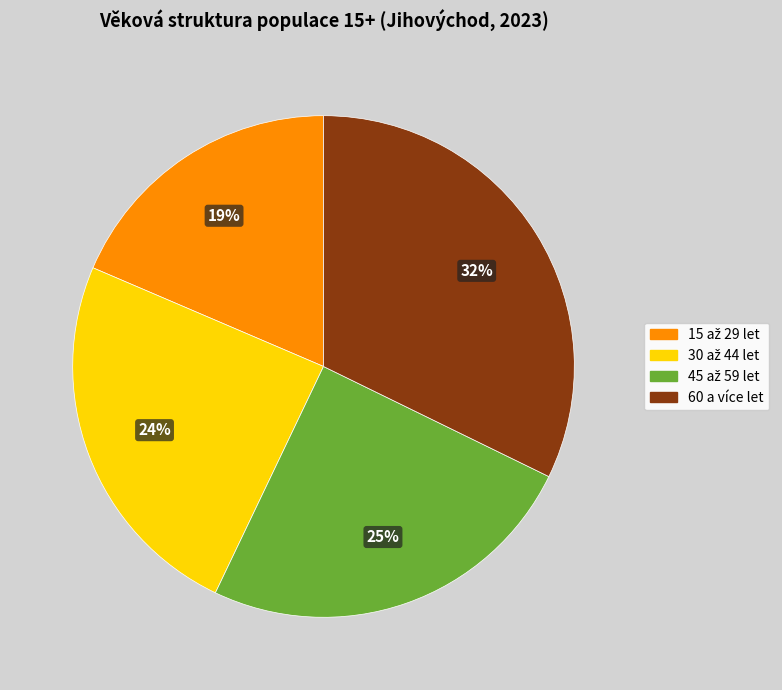

How many slices are in this pie chart?

4